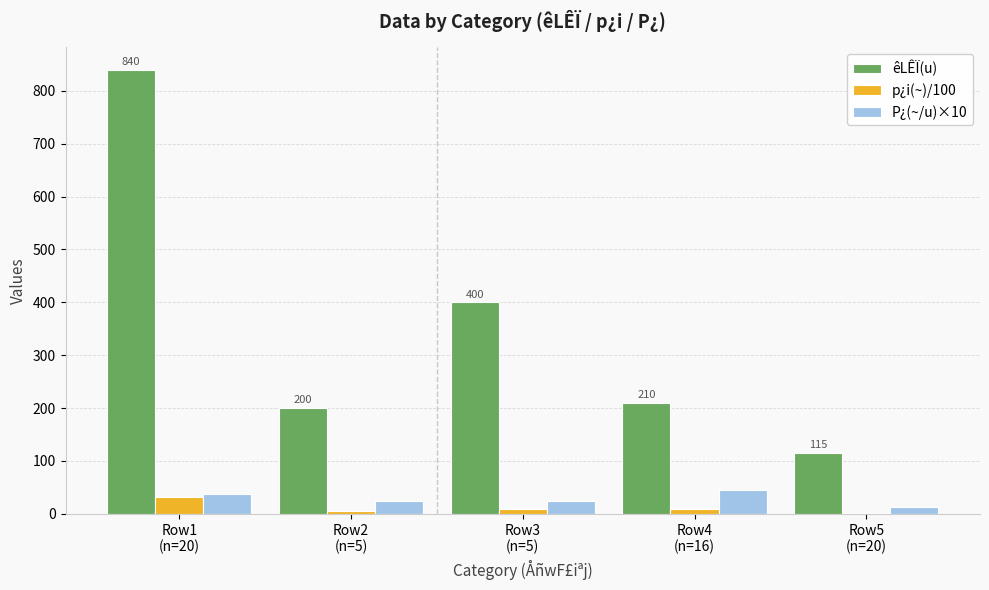

What is the sum of all p¿i(~)/100 values?

57.0